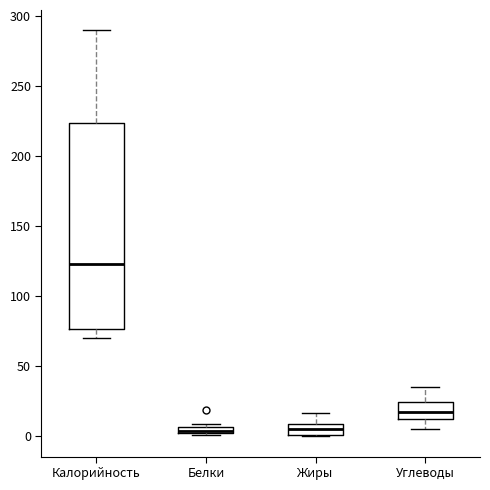

Where is the lower edge of the box for Белки on the y-axis? The values are not printed on the chart, so give them approximately, as read against the axis.

0